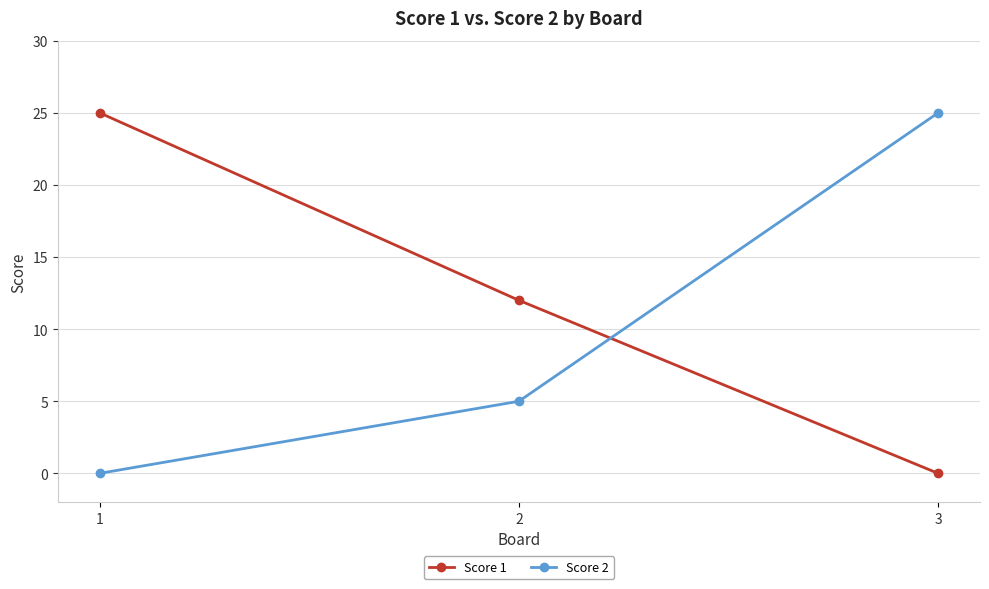

How many lines are shown in the chart?

2